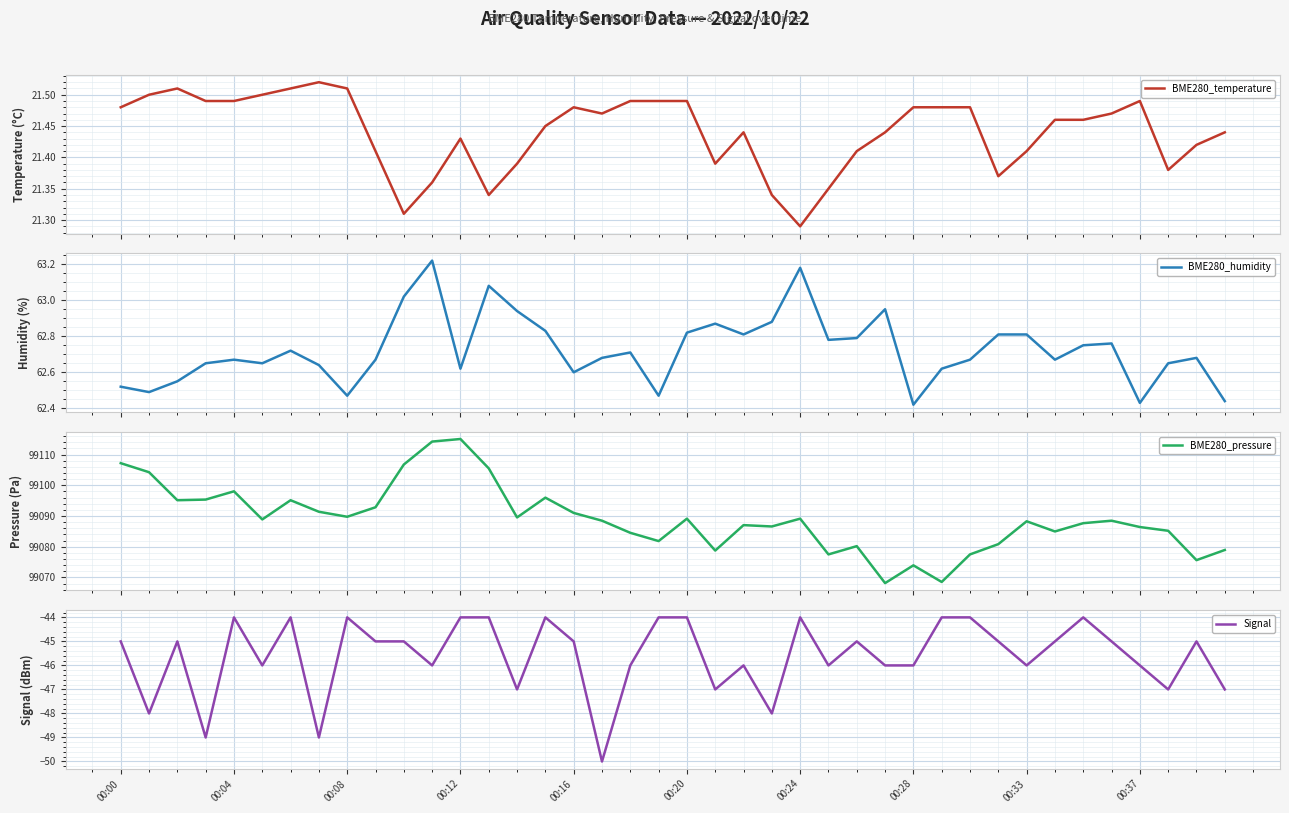

What is the lowest value of the BME280_pressure series?

99068.2